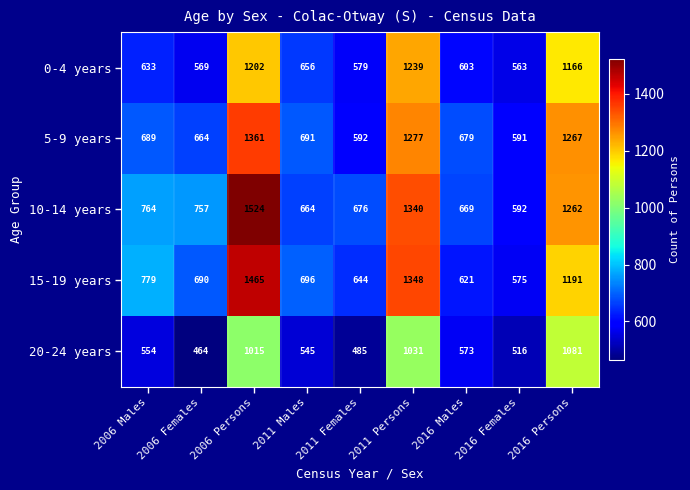

At 2006 Persons, list the series in order from smallest to largest.

20-24 years, 0-4 years, 5-9 years, 15-19 years, 10-14 years